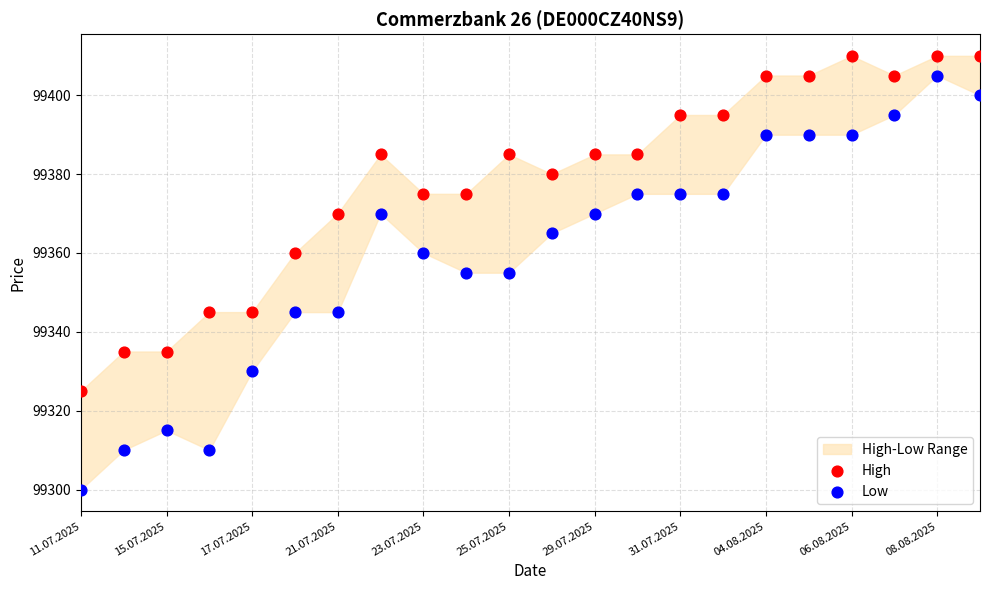

Which series reaches the maximum Y coordinate?

High